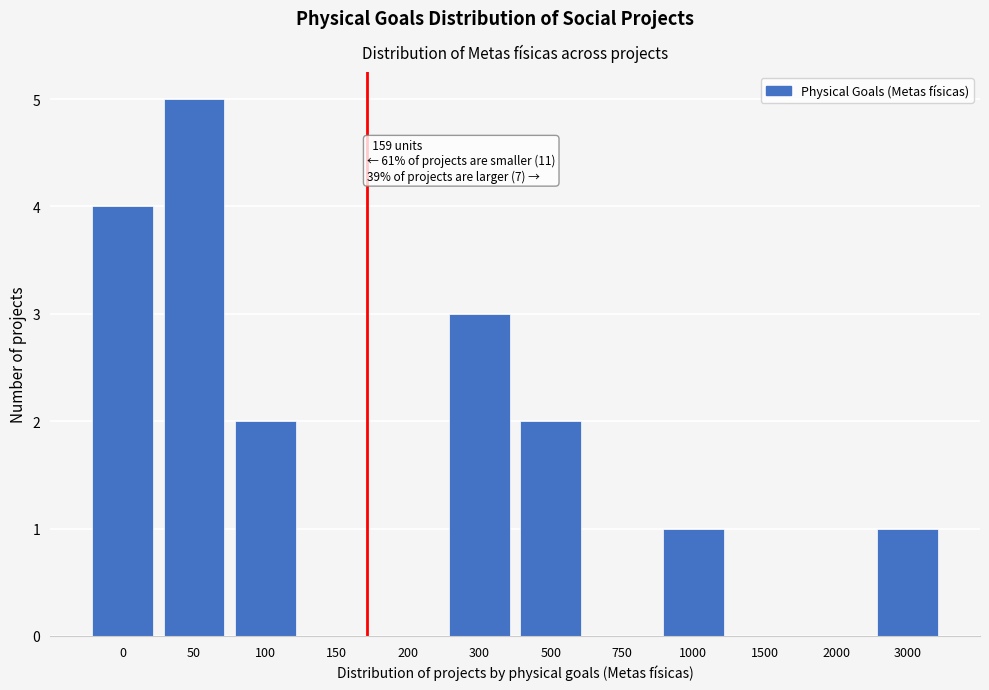

Reading left to right, transcribe all the data shown in this chart.

0=4	50=5	100=2	150=0	200=0	300=3	500=2	750=0	1000=1	1500=0	2000=0	3000=1